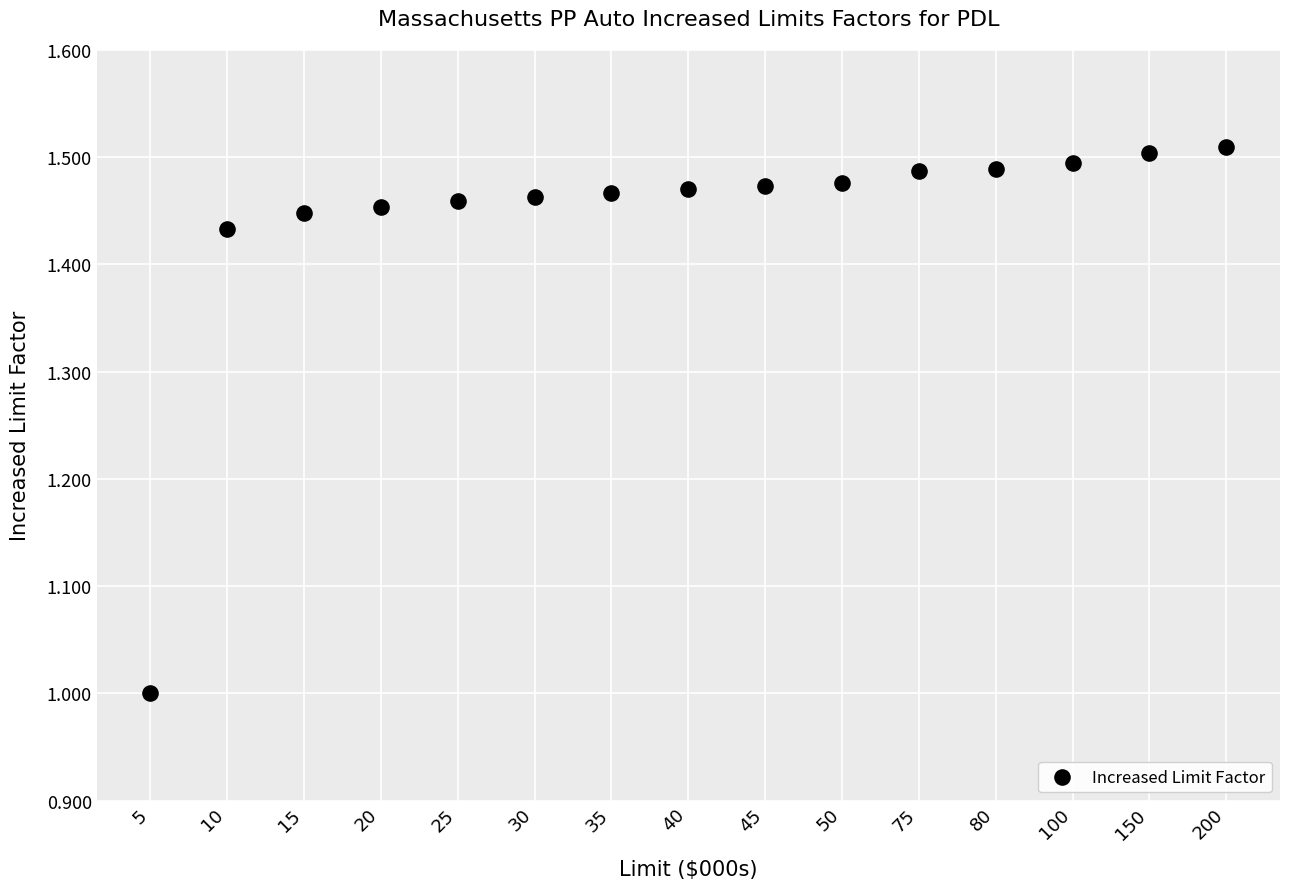

What is the range of Y values (max minus min)?

0.5